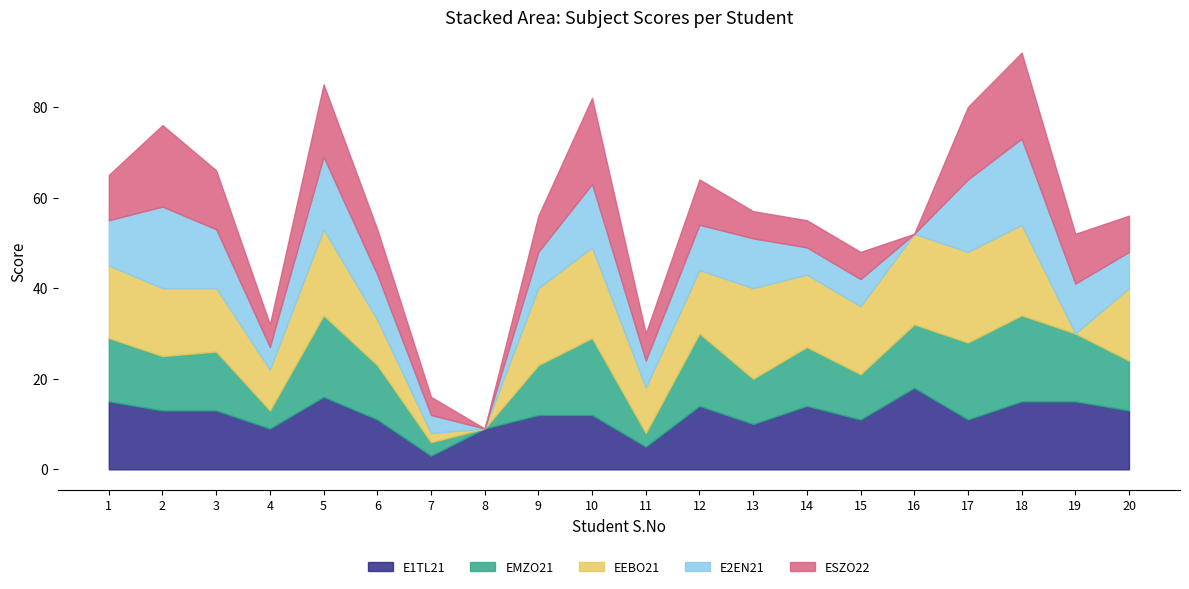

Reading left to right, extract all data points from this chart.

E1TL21: 1=15	2=13	3=13	4=9	5=16	6=11	7=3	8=9	9=12	10=12	11=5	12=14	13=10	14=14	15=11	16=18	17=11	18=15	19=15	20=13
EMZO21: 1=14	2=12	3=13	4=4	5=18	6=12	7=3	8=0	9=11	10=17	11=3	12=16	13=10	14=13	15=10	16=14	17=17	18=19	19=15	20=11
EEBO21: 1=16	2=15	3=14	4=9	5=19	6=10	7=2	8=0	9=17	10=20	11=10	12=14	13=20	14=16	15=15	16=20	17=20	18=20	19=0	20=16
E2EN21: 1=10	2=18	3=13	4=5	5=16	6=10	7=4	8=0	9=8	10=14	11=6	12=10	13=11	14=6	15=6	16=0	17=16	18=19	19=11	20=8
ESZO22: 1=10	2=18	3=13	4=5	5=16	6=10	7=4	8=0	9=8	10=19	11=6	12=10	13=6	14=6	15=6	16=0	17=16	18=19	19=11	20=8